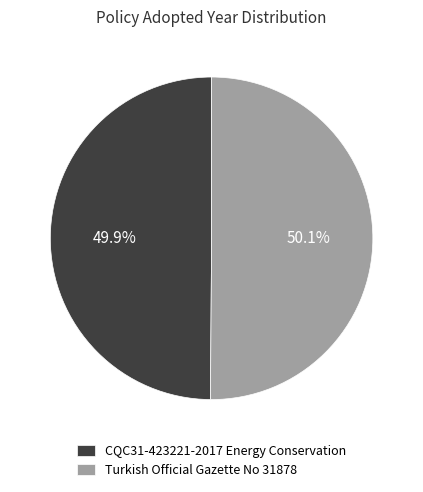

What percentage is NOT represented by CQC31-423221-2017 Energy Conservation?

50.1%